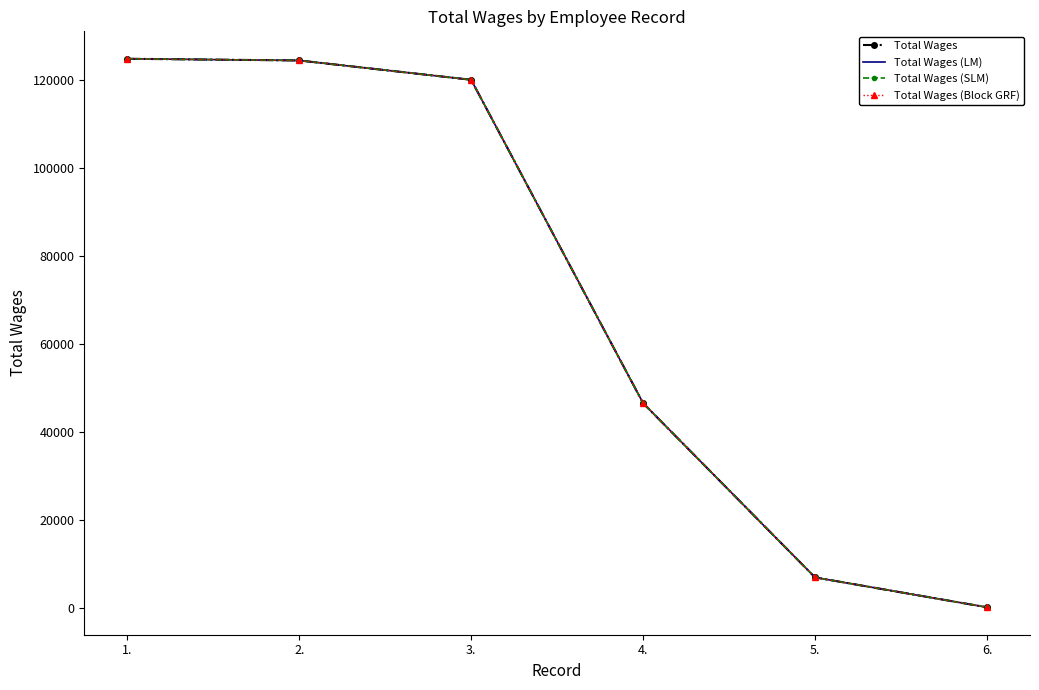

Count the number of categories in the chart.

6